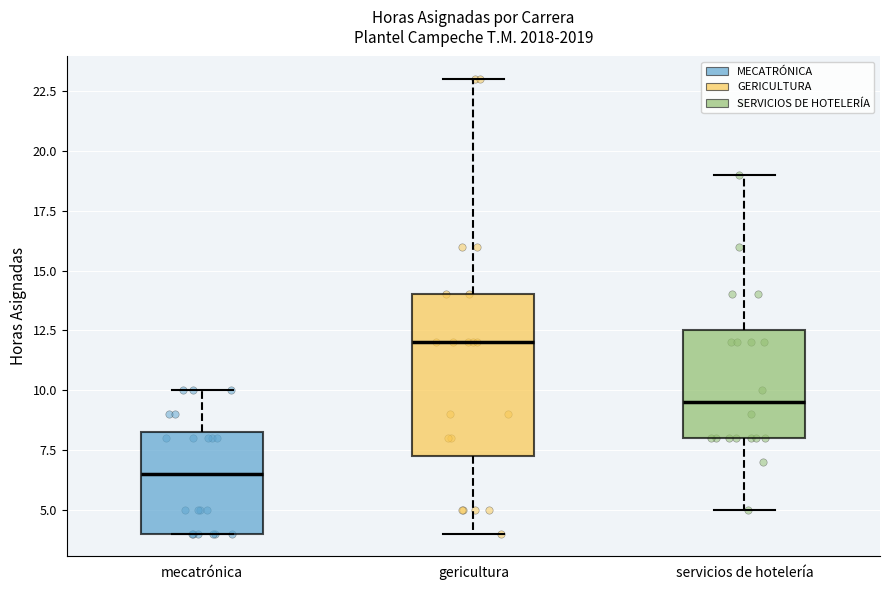

Reading left to right, transcribe this box plot: for each box, give where its median line is, the range the box spans, and where its two whiskers end, as read against the y-axis. The values are not printed on the chart, so give them approximately, as read against the axis.

mecatrónica: median 6.5, box 4.0 to 8.5, whiskers 4.0 to 10.0
gericultura: median 12.0, box 7.5 to 14.0, whiskers 4.0 to 23.0
servicios de hotelería: median 9.5, box 8.0 to 12.5, whiskers 5.0 to 19.0